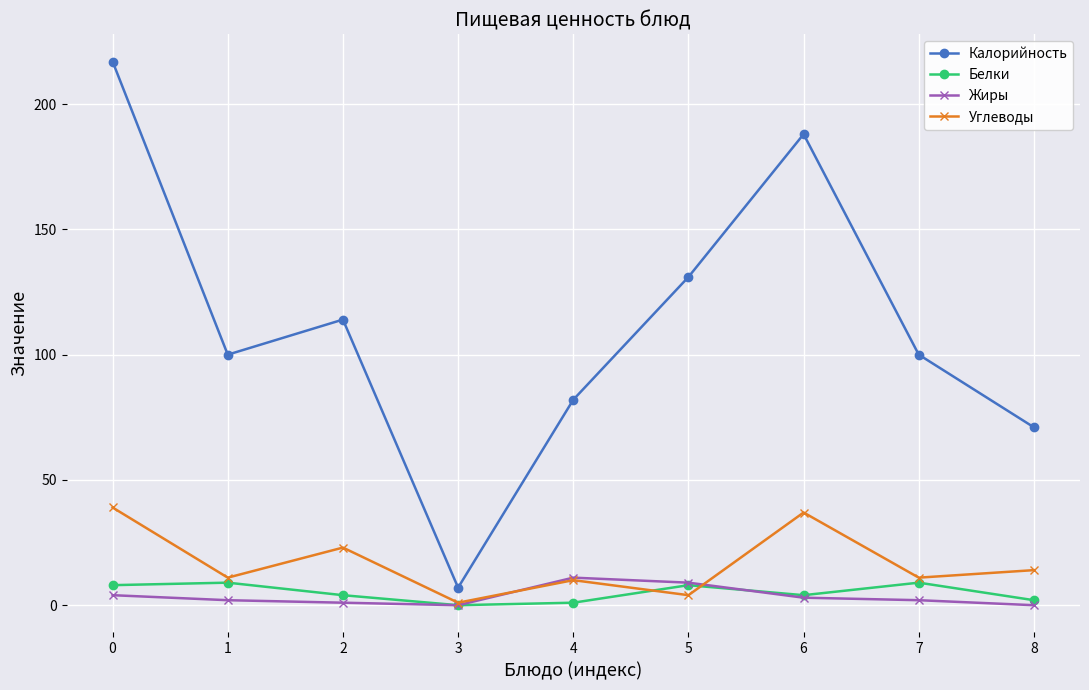

Which series has the largest range (max minus min)?

Калорийность